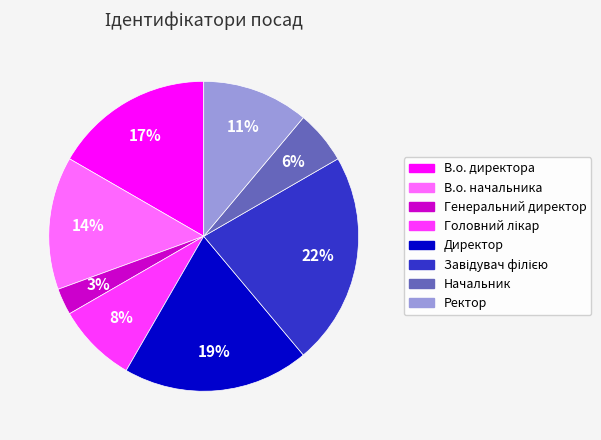

What is the smallest slice in the pie chart?

Генеральний директор